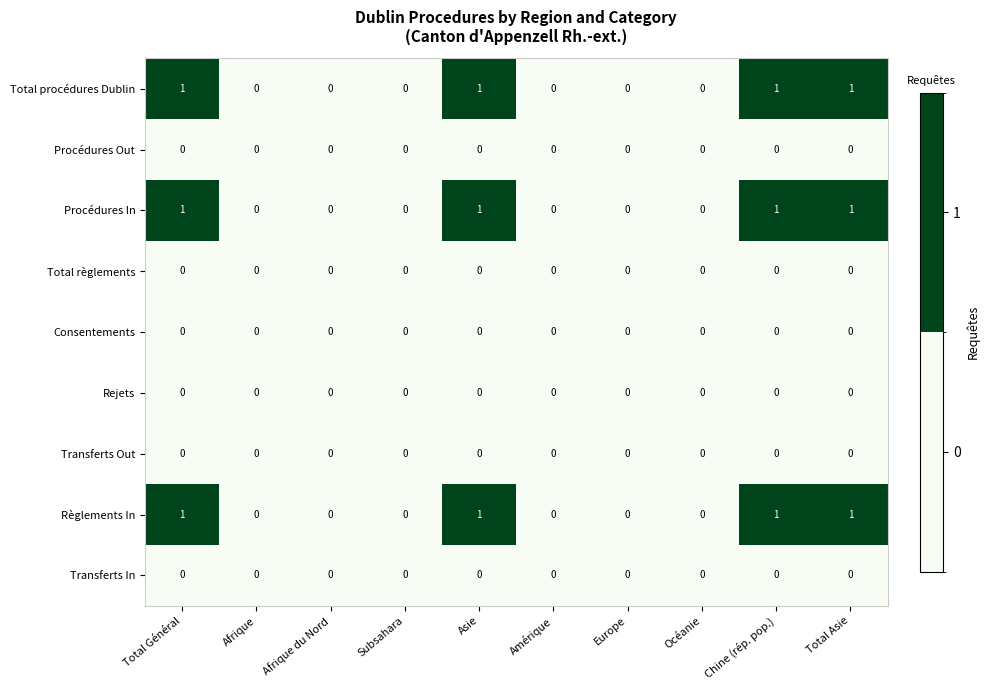

How many distinct data groups are displayed?

9